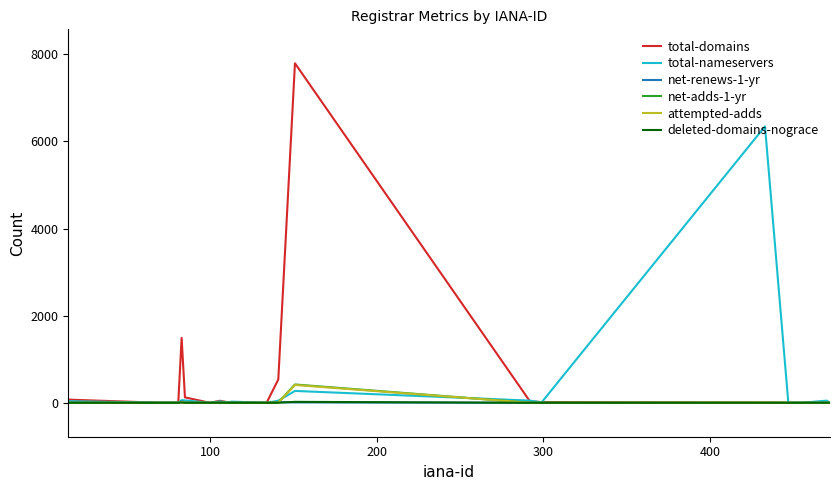

Which series has the largest range (max minus min)?

total-domains